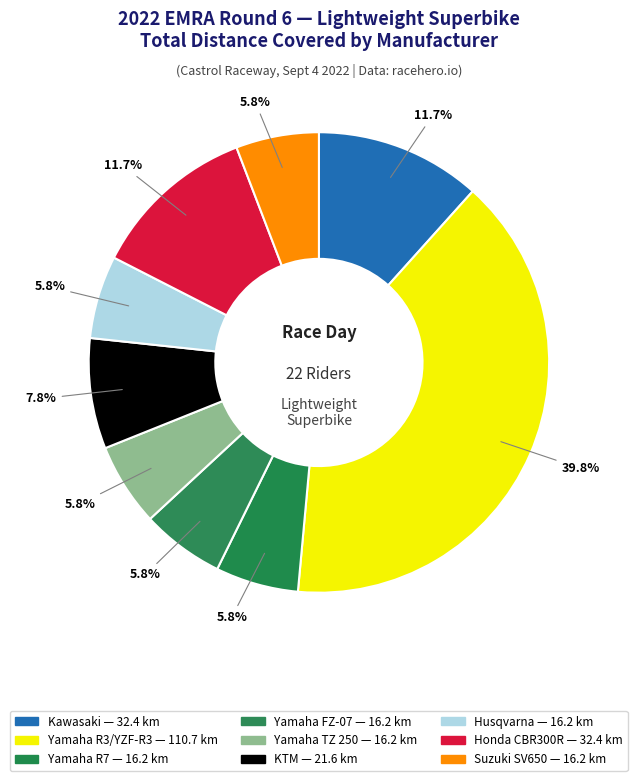

How many slices are in this pie chart?

9